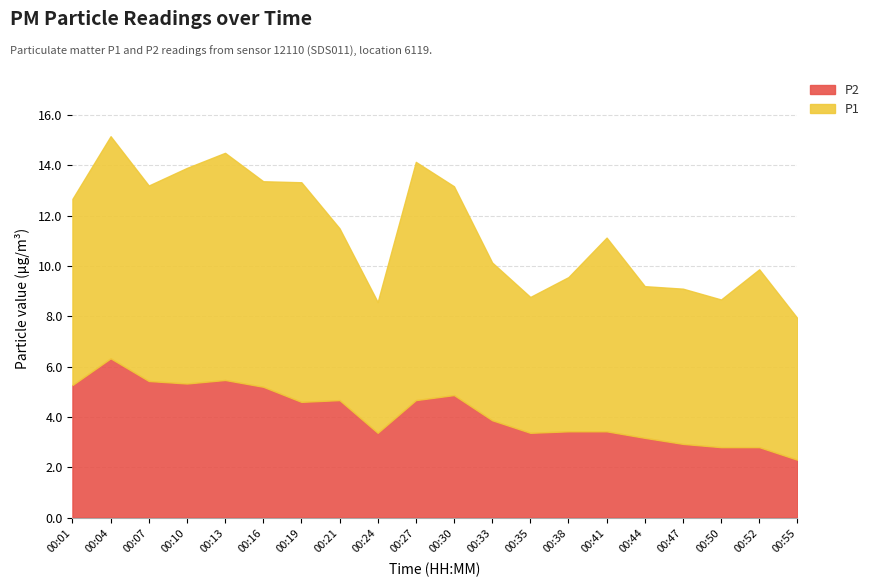

True or false: P2 has more than 2 interior local peaks.

True